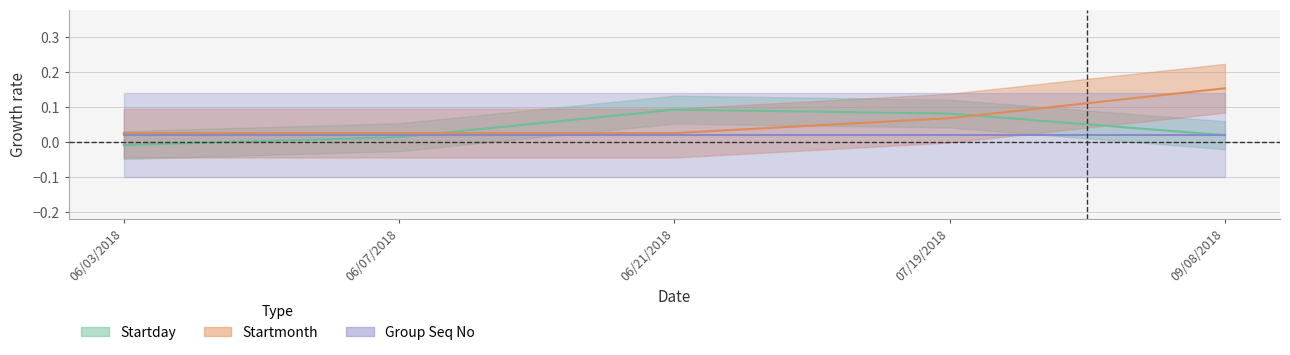

How many data points does each series have?

5